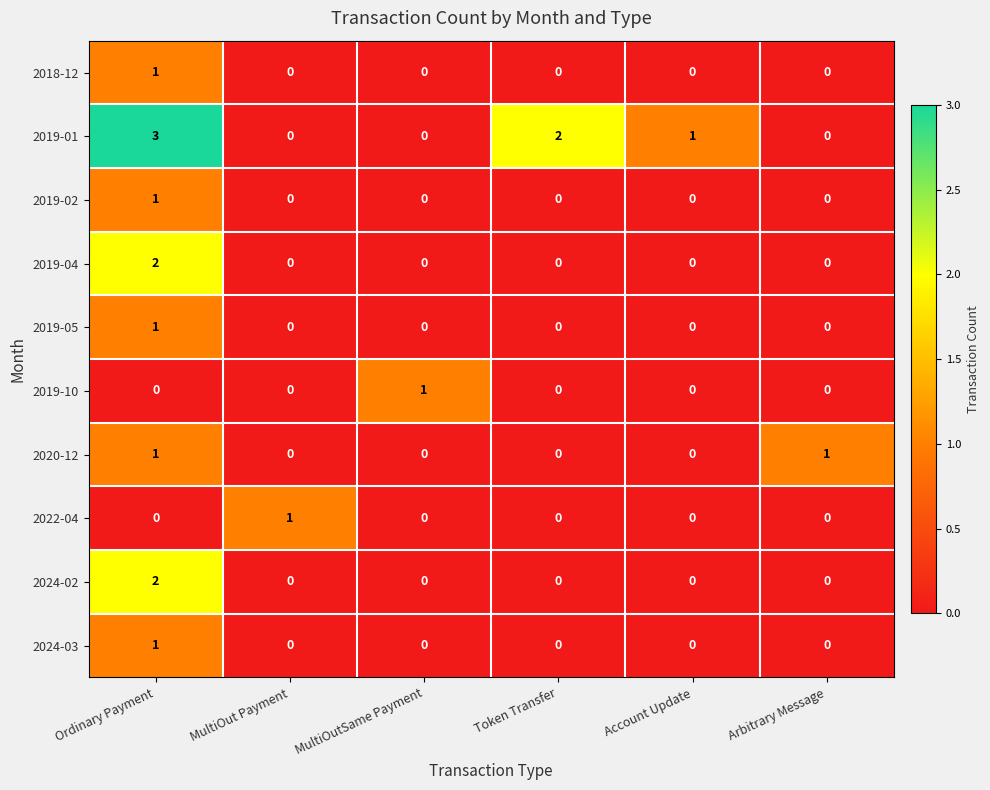

Which series has the largest range (max minus min)?

2019-01